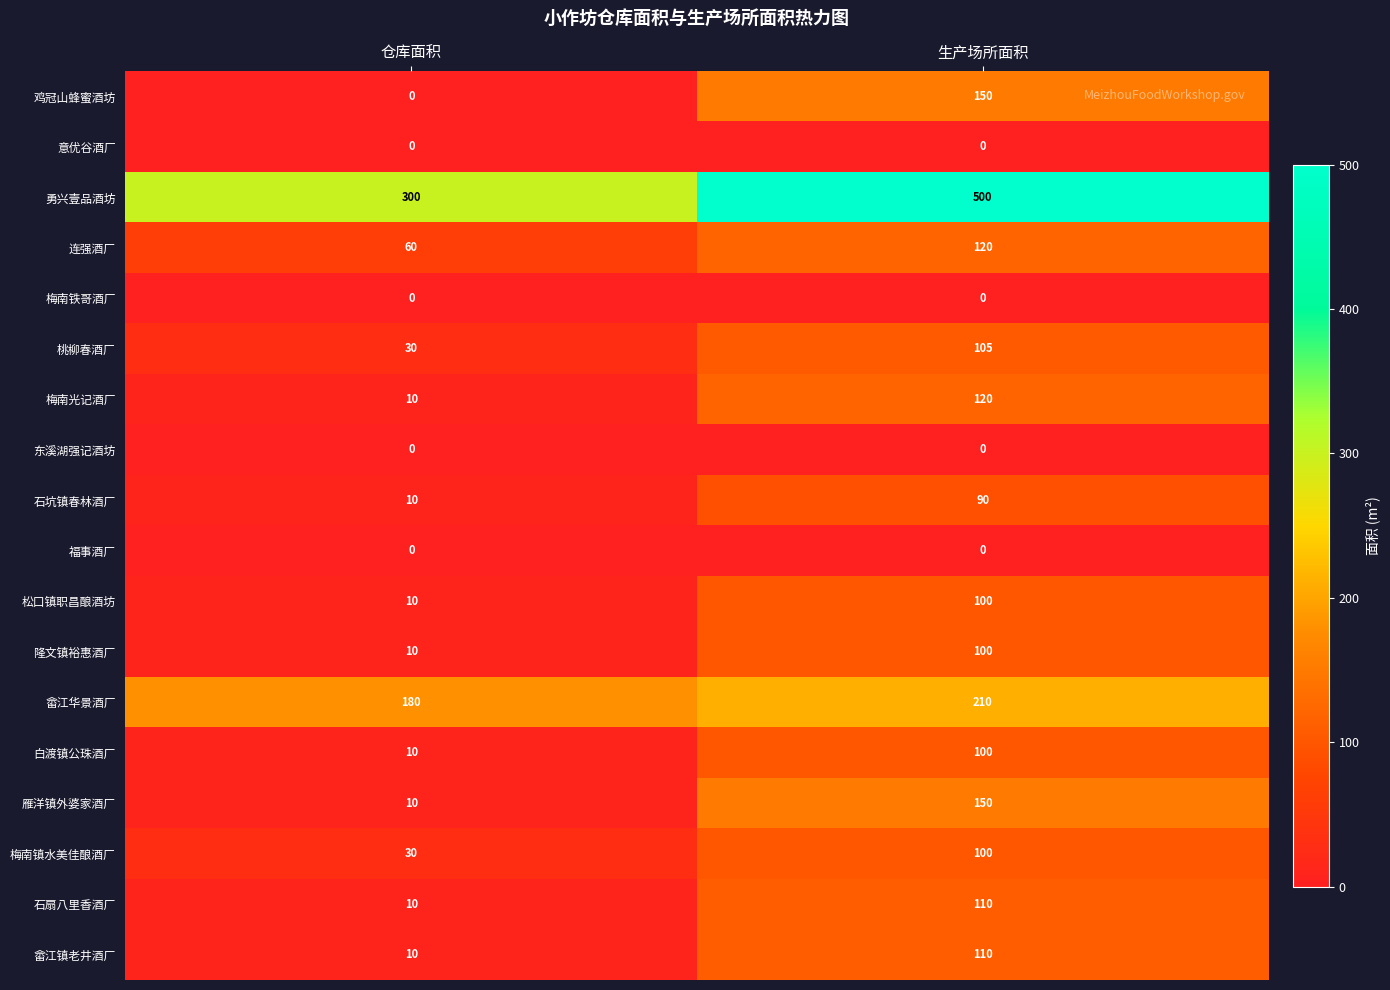

At which category is the sum across all series the highest?

生产场所面积